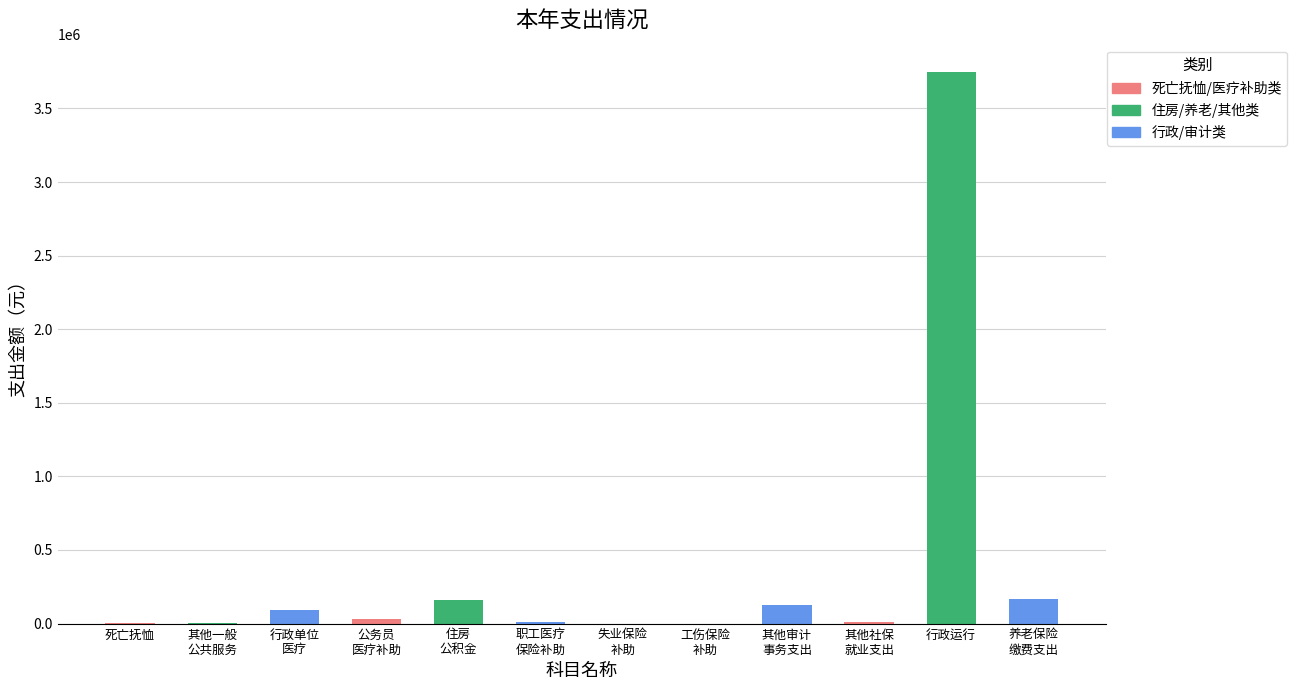

At which category does the chart reach its peak across all series?

行政运行